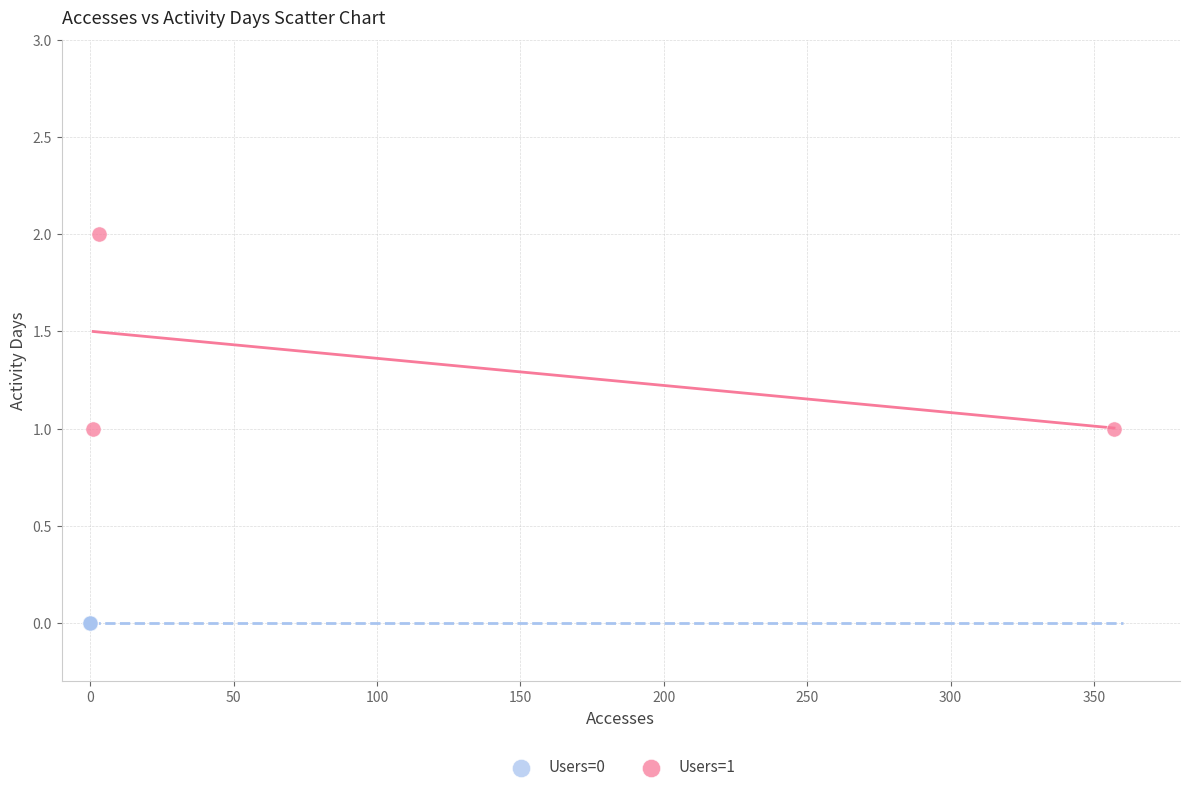

Which series reaches the maximum Y coordinate?

Users=1